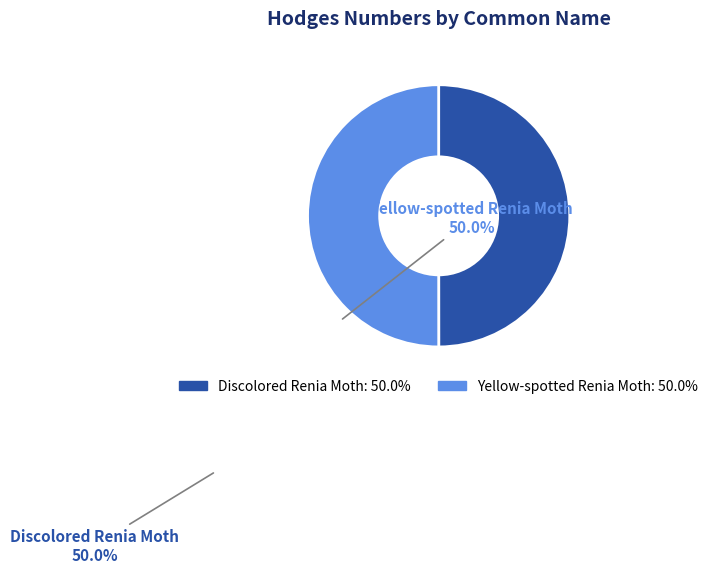

What is the ratio of the value at Yellow-spotted Renia Moth to the value at Discolored Renia Moth?

1.0